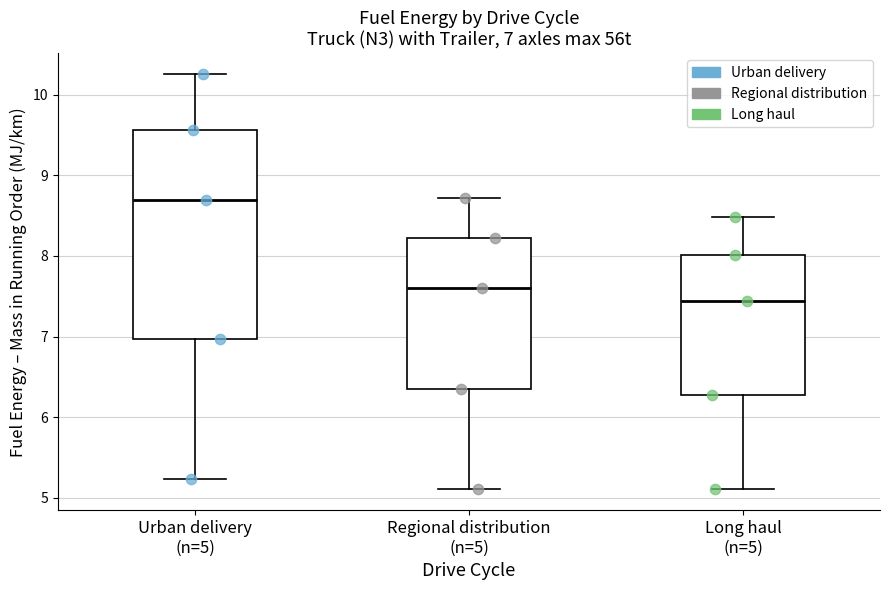

Which box has the highest median line?

Urban delivery (n=5)